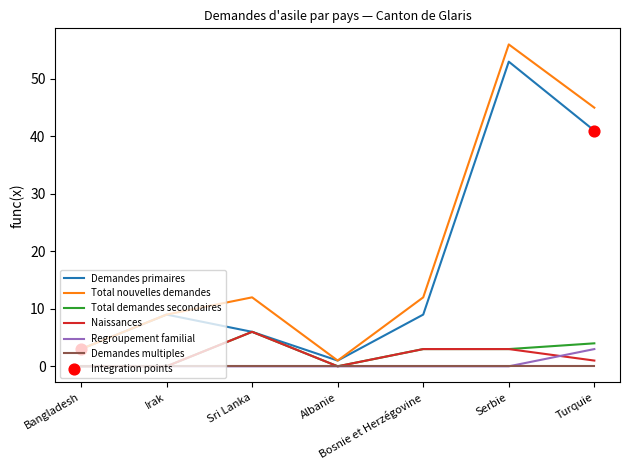

At which category is the sum across all series the highest?

Serbie